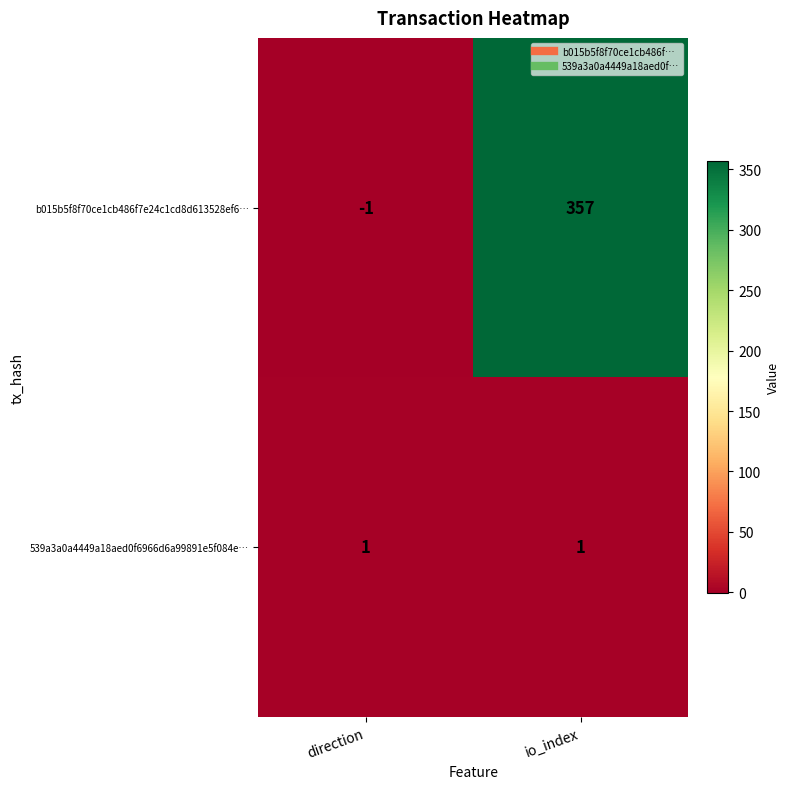

Which series has the largest total across all categories?

b015b5f8f70ce1cb486f7e24c1cd8d613528ef6…